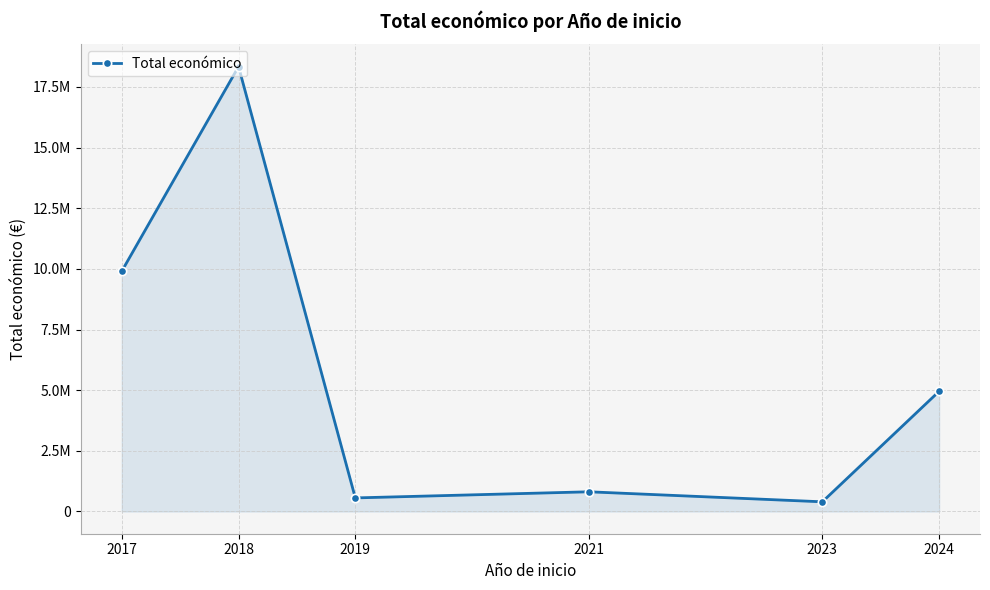

Is this an area chart (filled region under the line)?

Yes